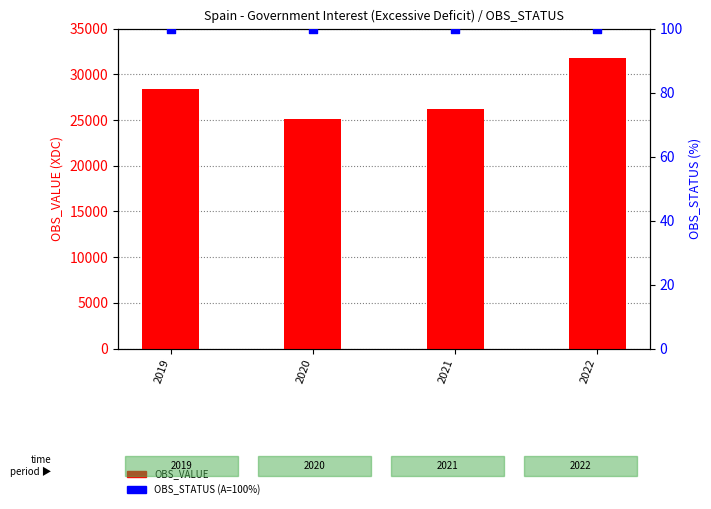

Which series has the widest spread of Y values?

OBS_VALUE